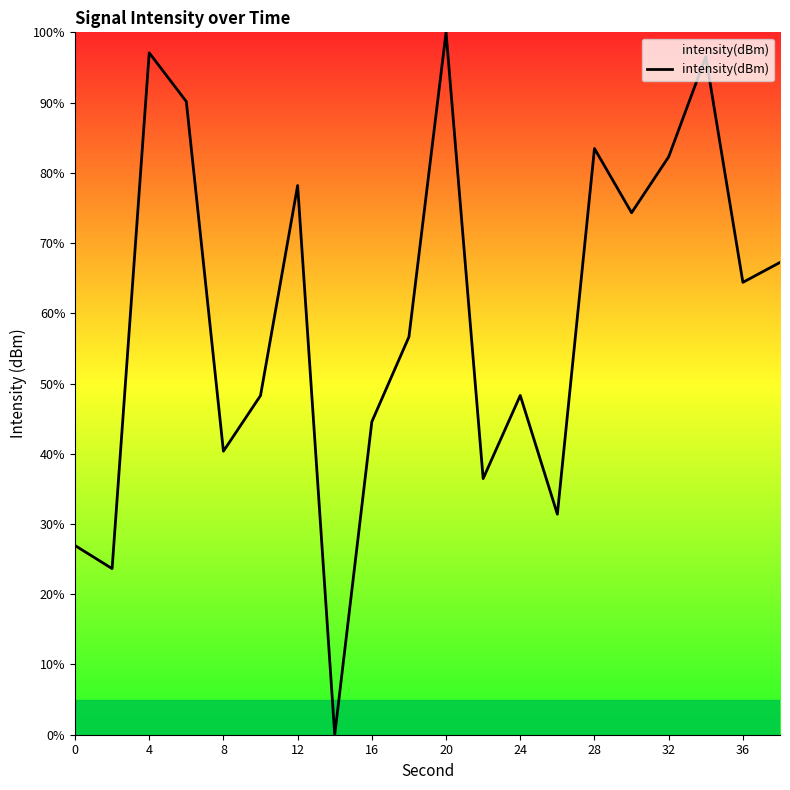

What is the difference between the maximum and minimum values?

100.0